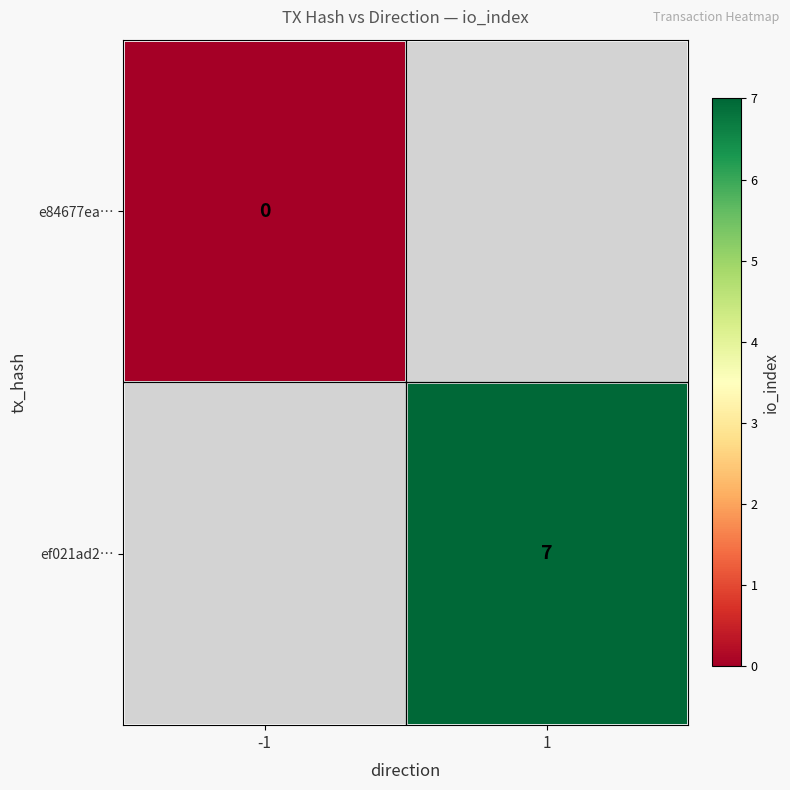

Is it true that ef021ad2… equals 2 at 1?

False